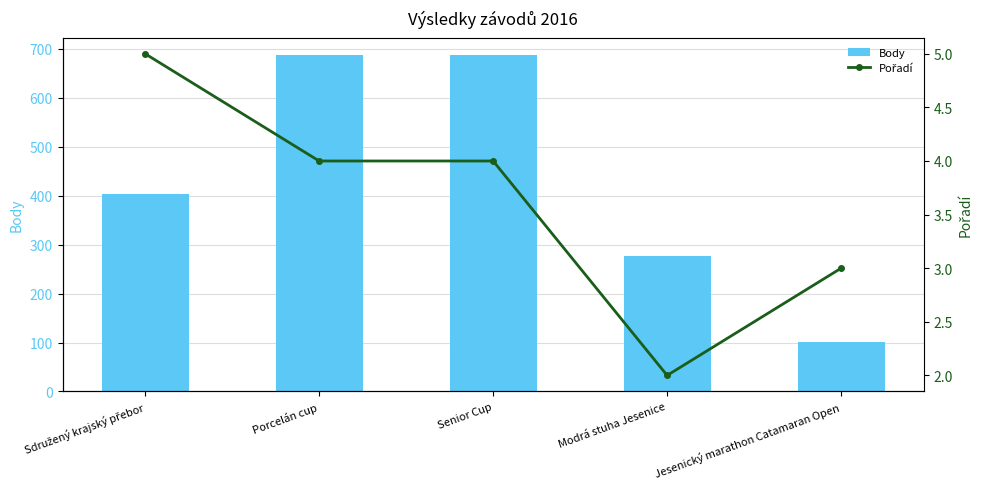

What position from the right is Sdružený krajský přebor?

5